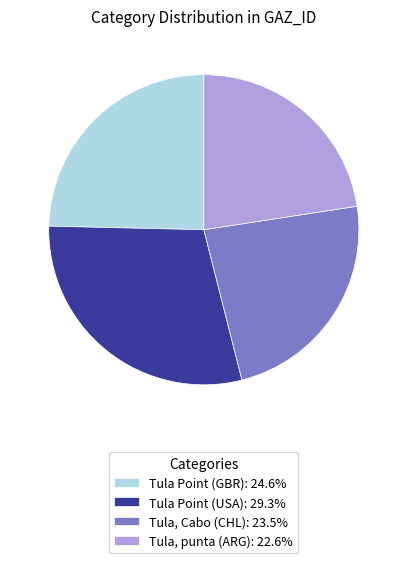

Does Tula, Cabo (CHL) account for over 50% of the chart?

No